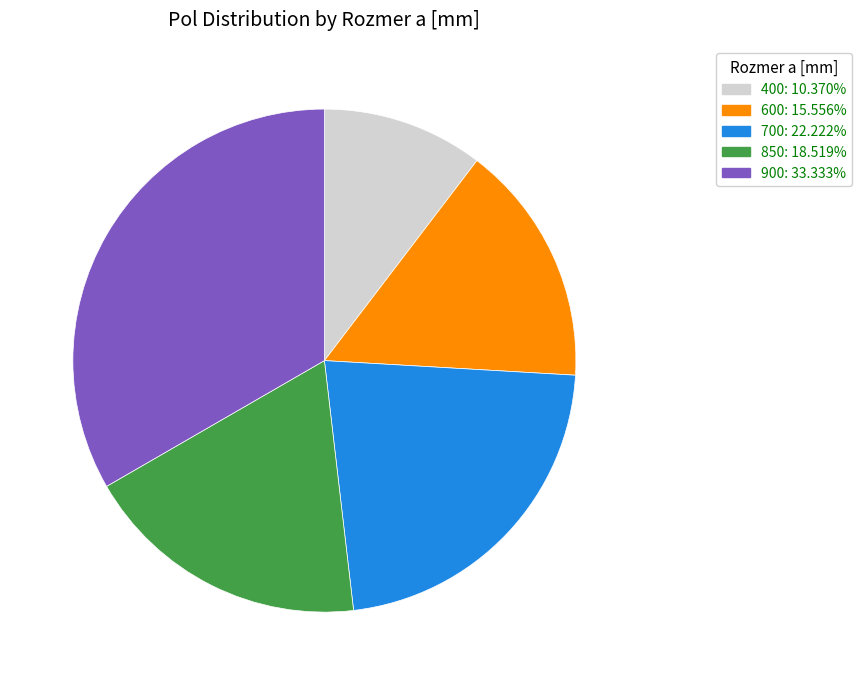

Is there any slice that represents more than half of the pie?

No